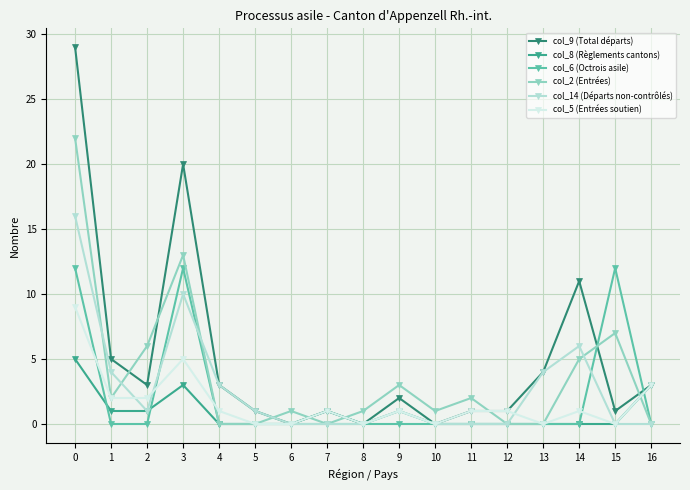

What is the greatest value displayed?

29